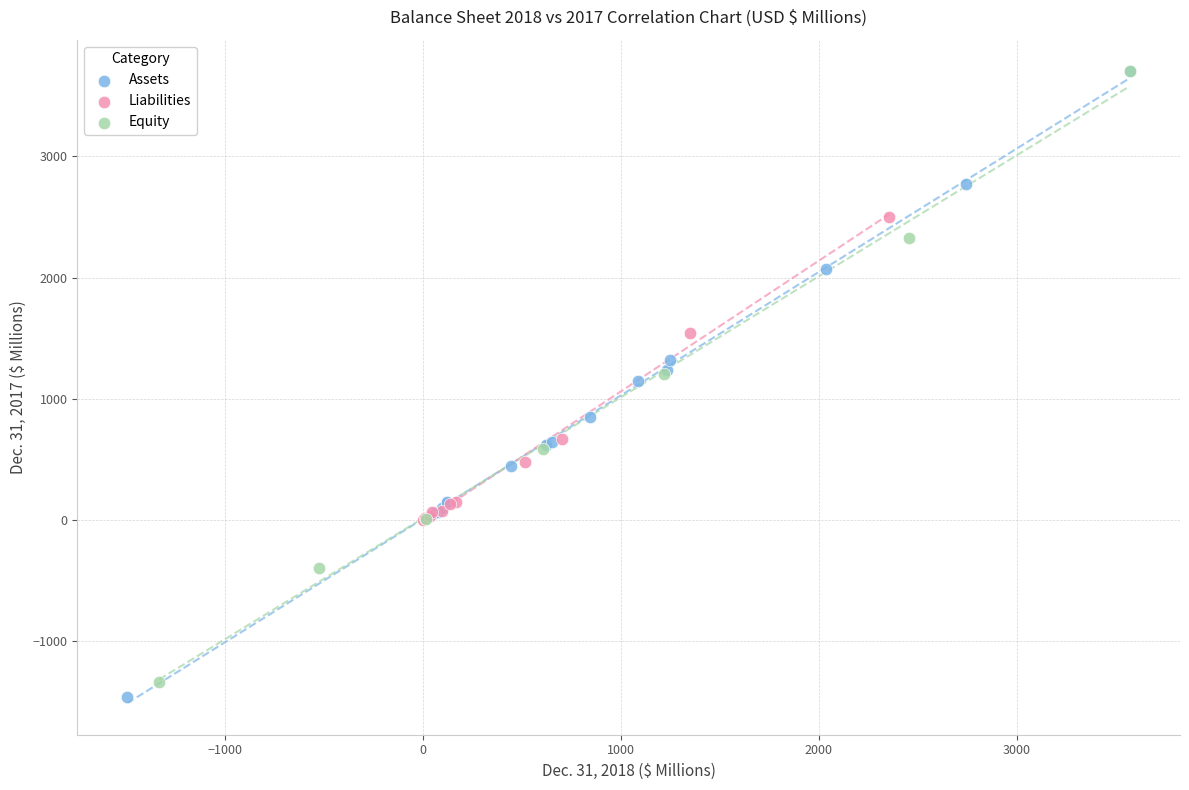

What are all the series names shown in the legend?

Assets, Liabilities, Equity